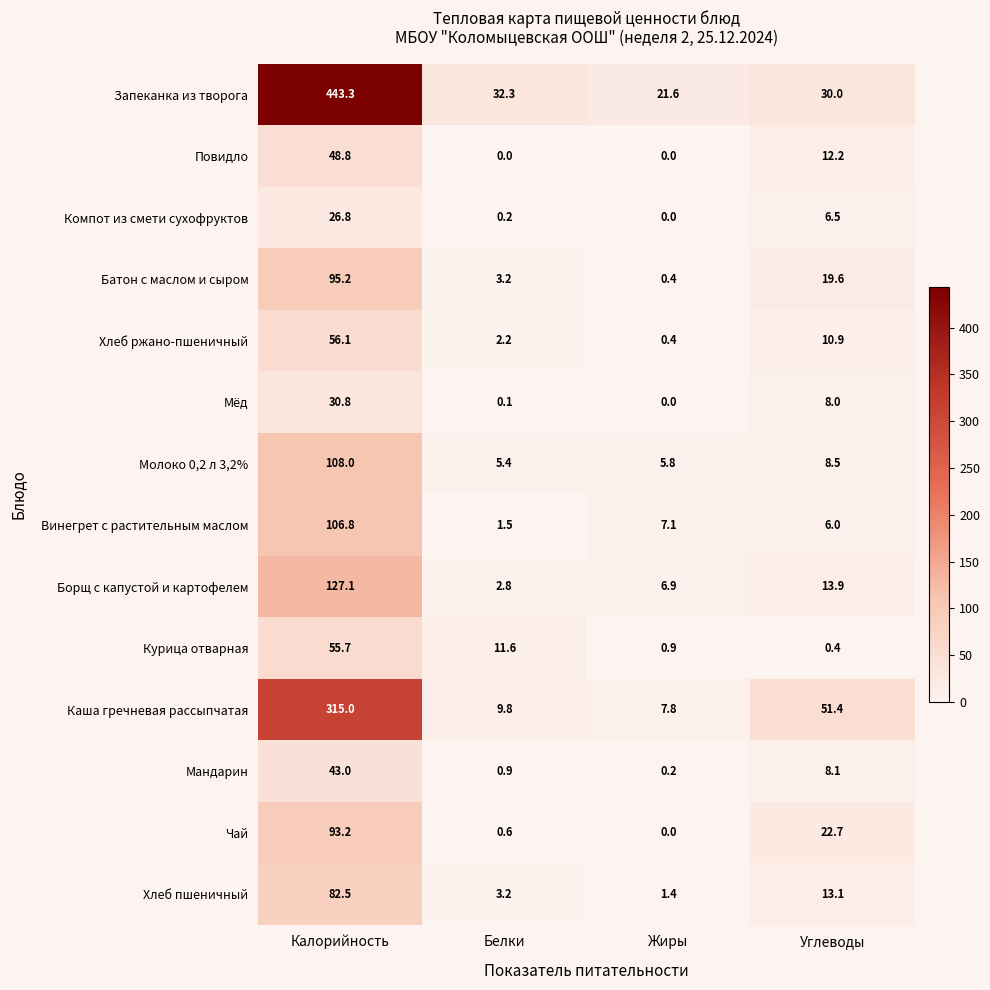

Which label corresponds to the largest value in the chart?

Калорийность